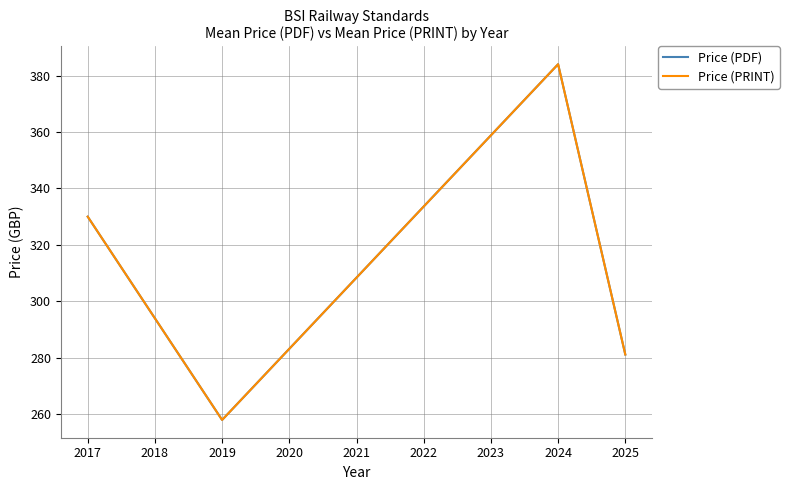

Is this an area chart (filled region under the line)?

No